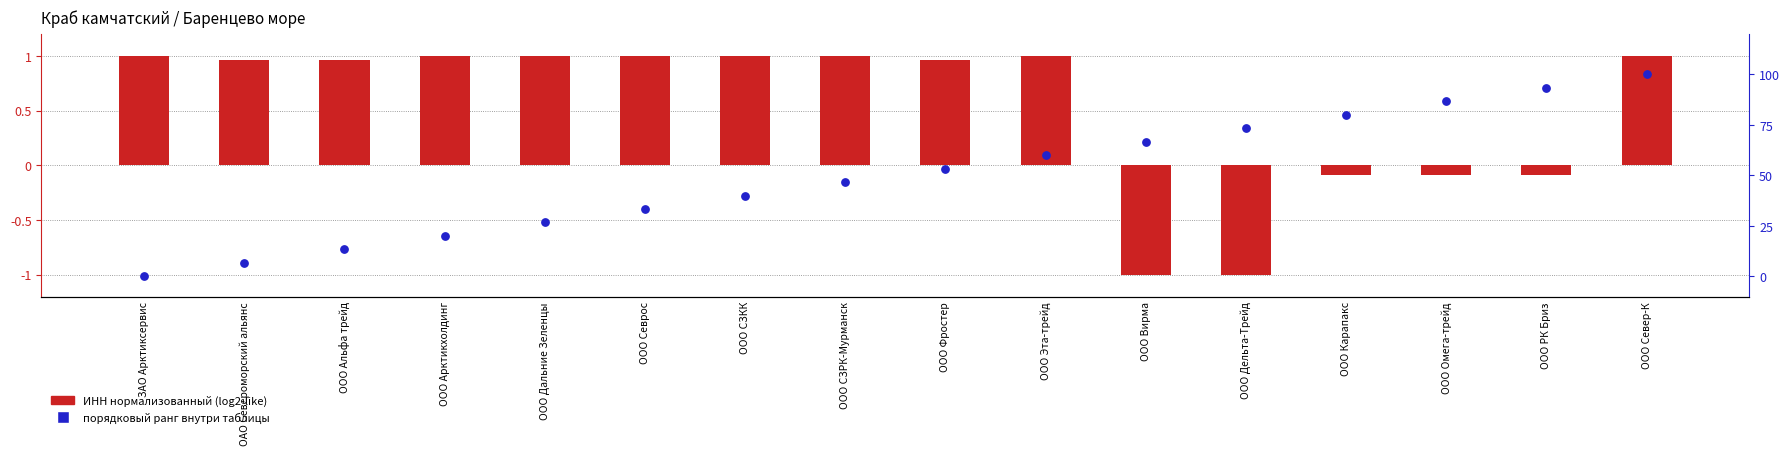

At how many categories does at least one series exceed 54?

7